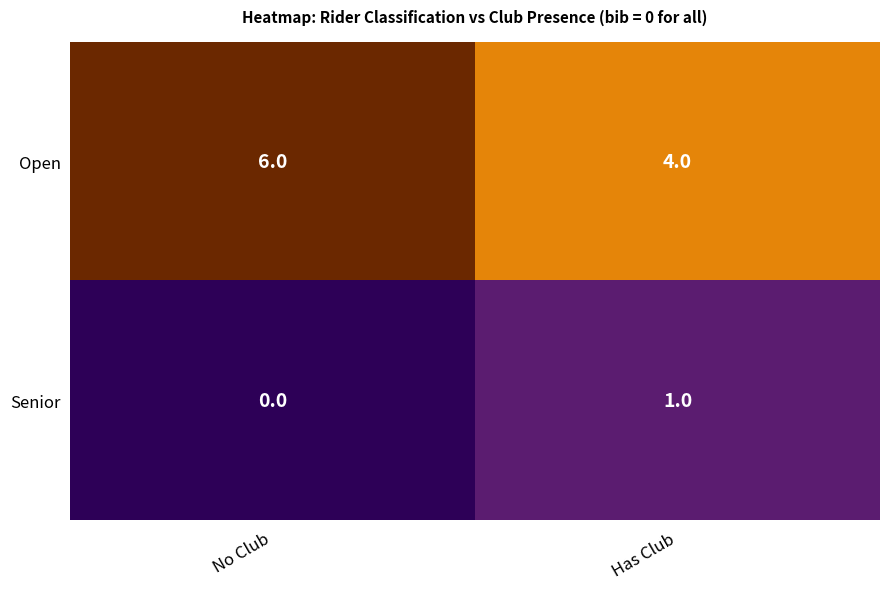

Is it true that Open equals 6 at No Club?

True